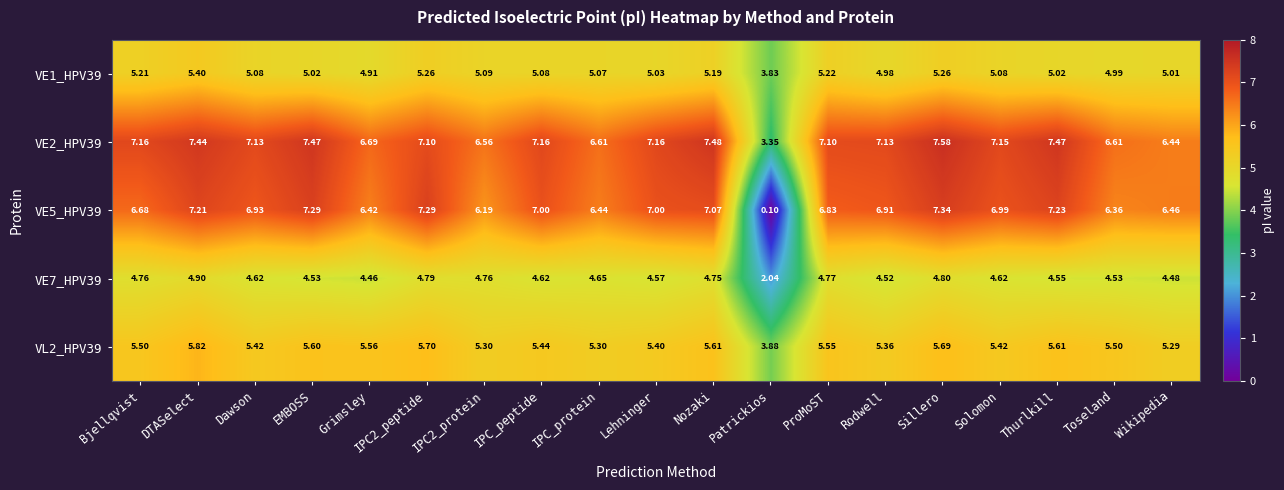

Where does the VE7_HPV39 series first go above 4?

Bjellqvist